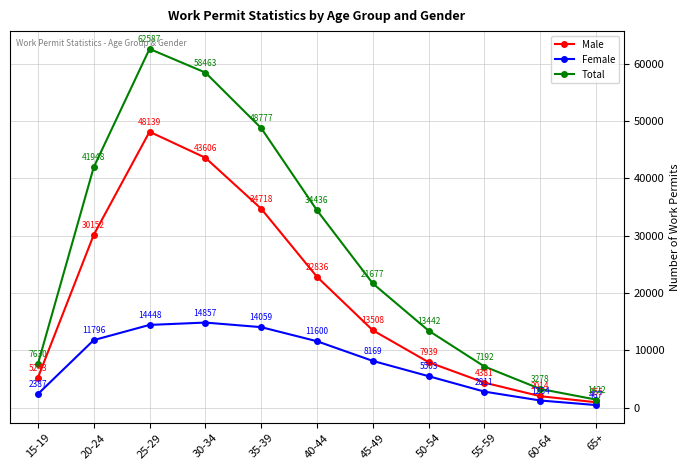

True or false: Male has a value of 955 at 65+.

True